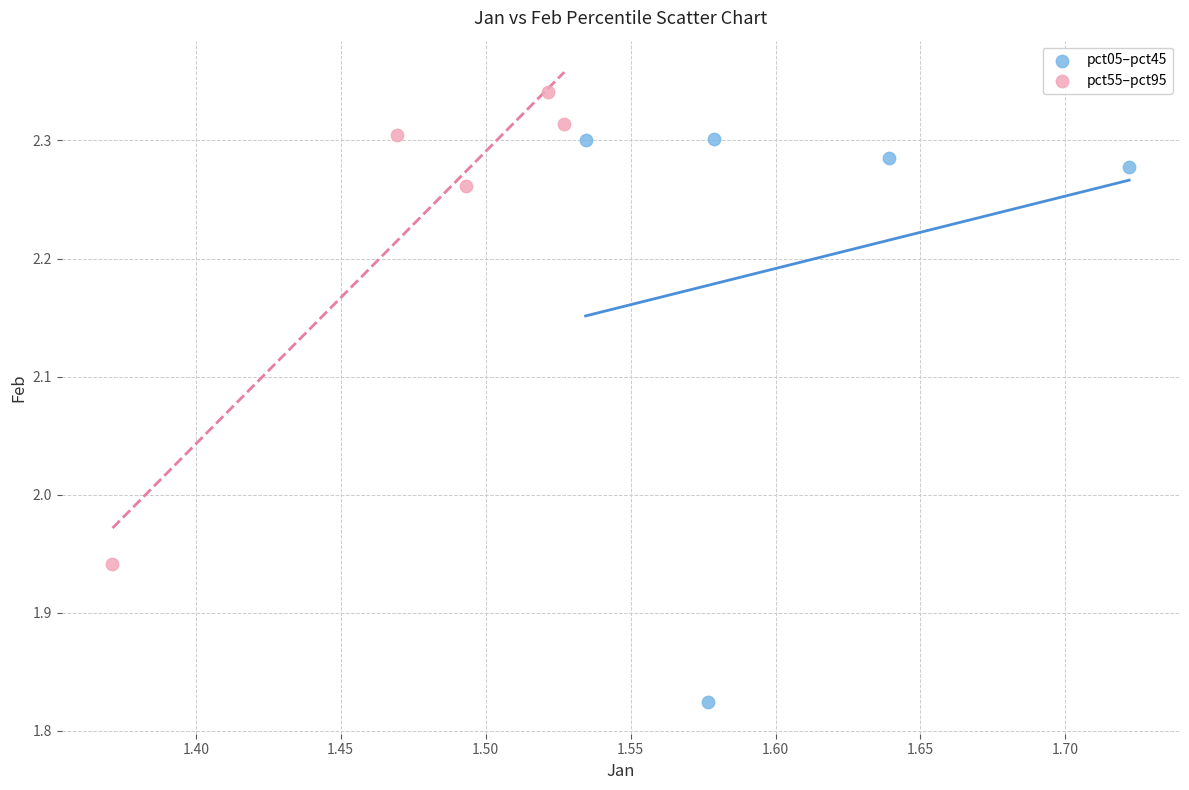

Which series contains the highest Y value?

pct55–pct95